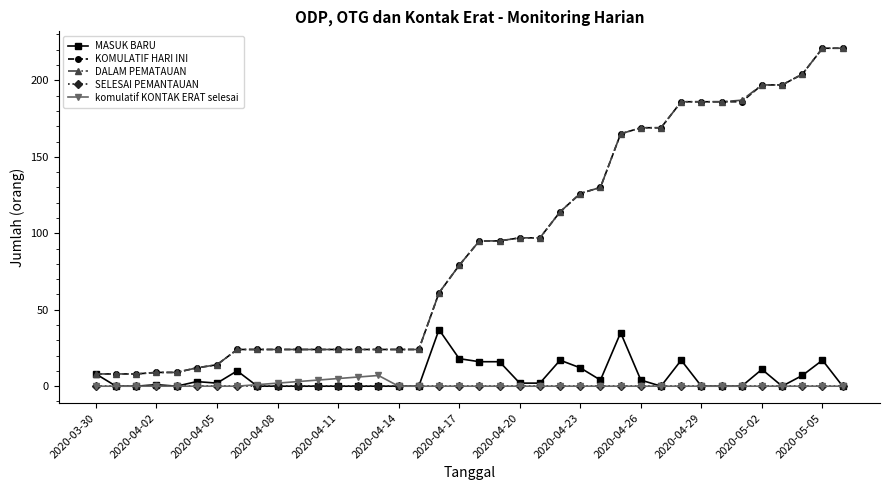

Reading right to left, transcribe all the data shown in this chart.

MASUK BARU: 0	17	7	0	11	0	0	0	17	0	4	35	4	12	17	2	2	16	16	18	37	0	0	0	0	0	0	0	0	0	10	2	3	0	1	0	0	8
KOMULATIF HARI INI: 221	221	204	197	197	186	186	186	186	169	169	165	130	126	114	97	97	95	95	79	61	24	24	24	24	24	24	24	24	24	24	14	12	9	9	8	8	8
DALAM PEMATAUAN: 221	221	204	197	197	187	186	186	186	169	169	165	130	126	114	97	97	95	95	79	61	24	24	24	24	24	24	24	24	24	24	14	12	9	9	8	8	8
SELESAI PEMANTAUAN: 0	0	0	0	0	0	0	0	0	0	0	0	0	0	0	0	0	0	0	0	0	0	0	0	0	0	0	0	0	0	0	0	0	0	0	0	0	0
komulatif KONTAK ERAT selesai: 0	0	0	0	0	0	0	0	0	0	0	0	0	0	0	0	0	0	0	0	0	0	0	7	6	5	4	3	2	1	0	0	0	0	0	0	0	0